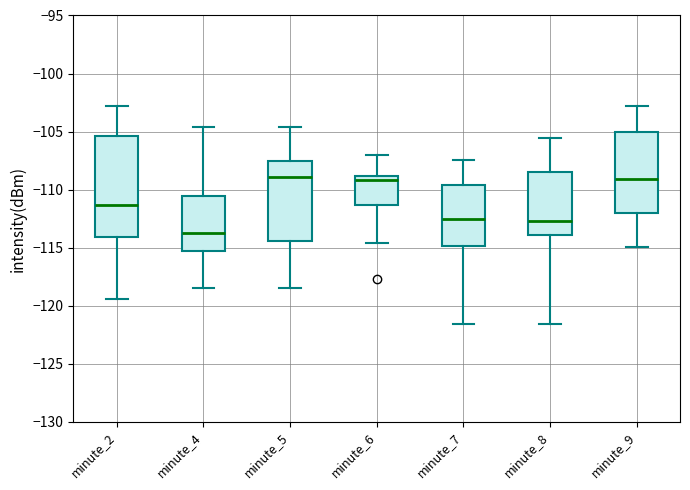

Which box is the tallest, from its lower edge to its upper edge?

minute_2